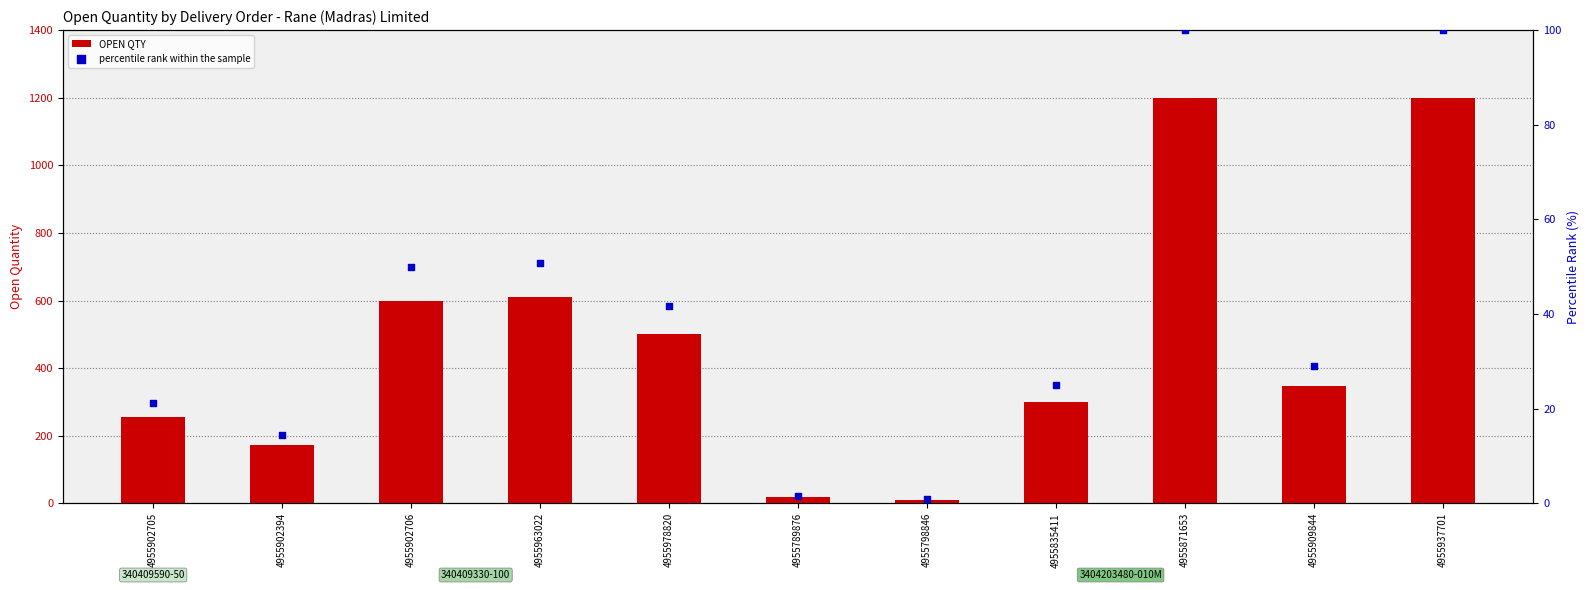

Which series contains the lowest Y value?

percentile rank within the sample